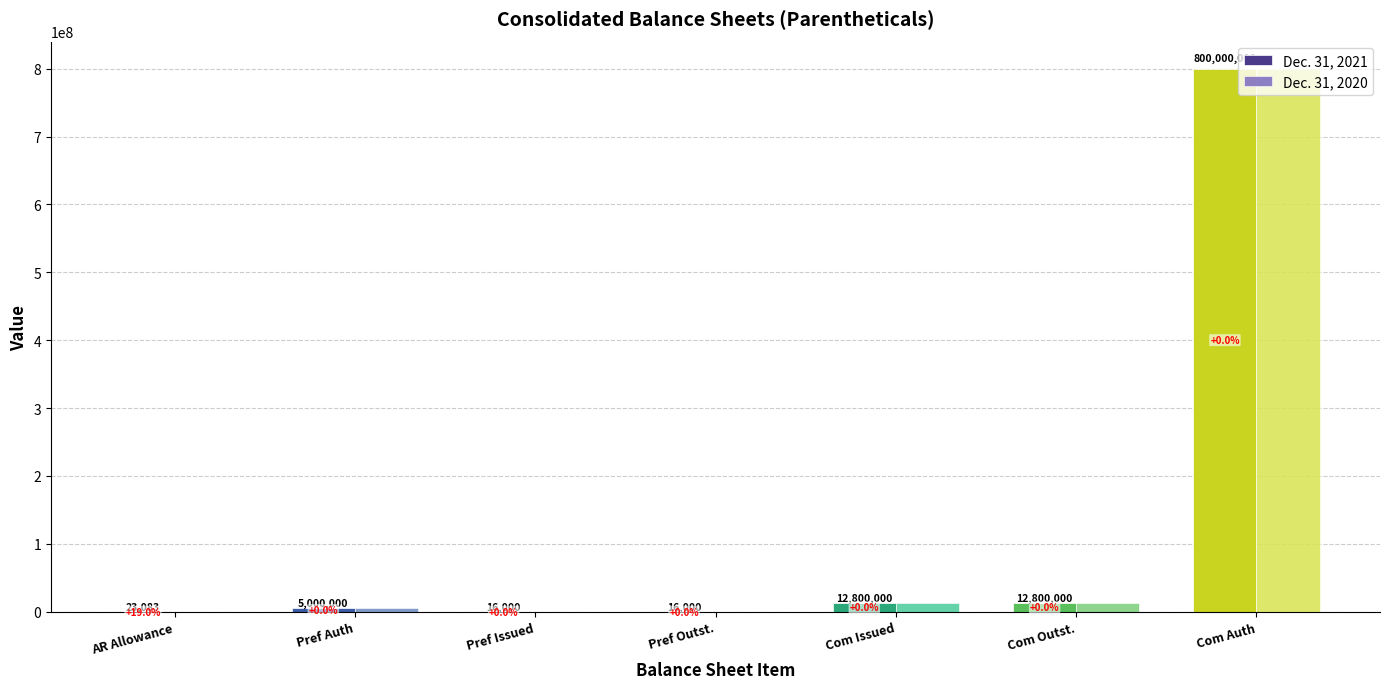

What is the sum of all Dec. 31, 2021 values?

830655083